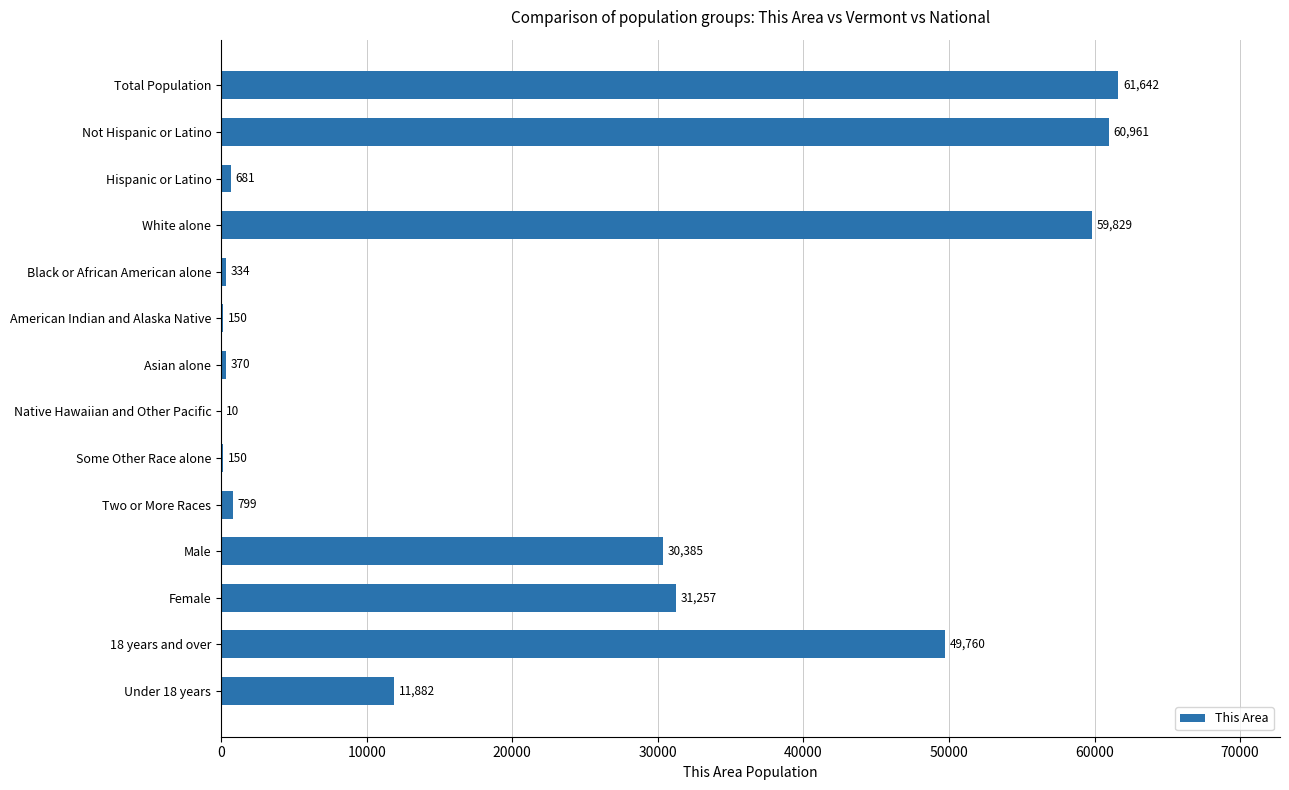

Which has a higher value, Male or Two or More Races?

Male